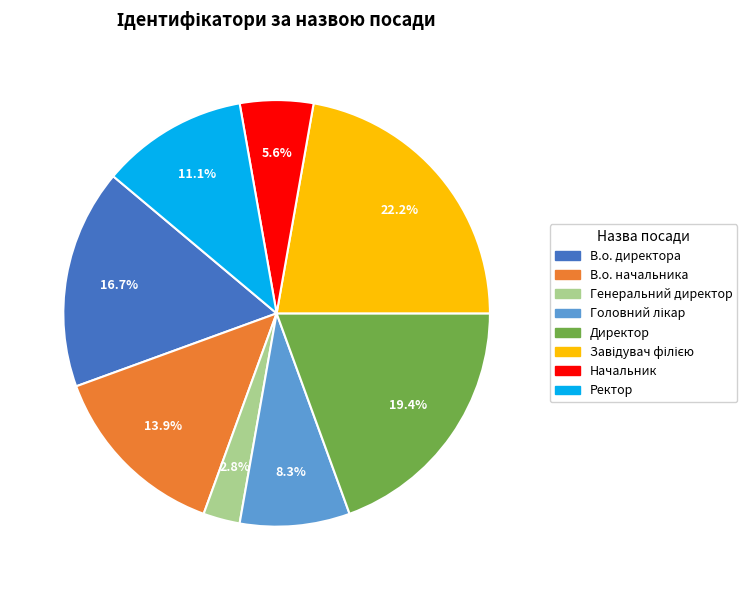

To the nearest percent, what portion does В.о. начальника represent?

14%